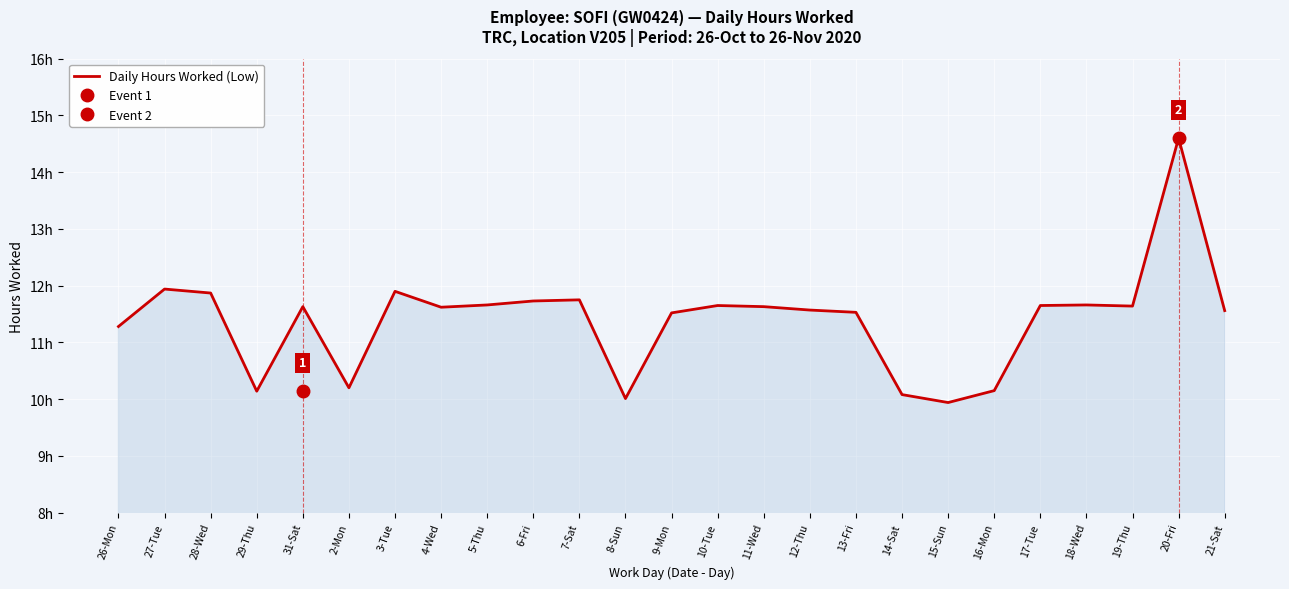

How many points are higher than both their immediate neighbors (excluding endpoints)?

7